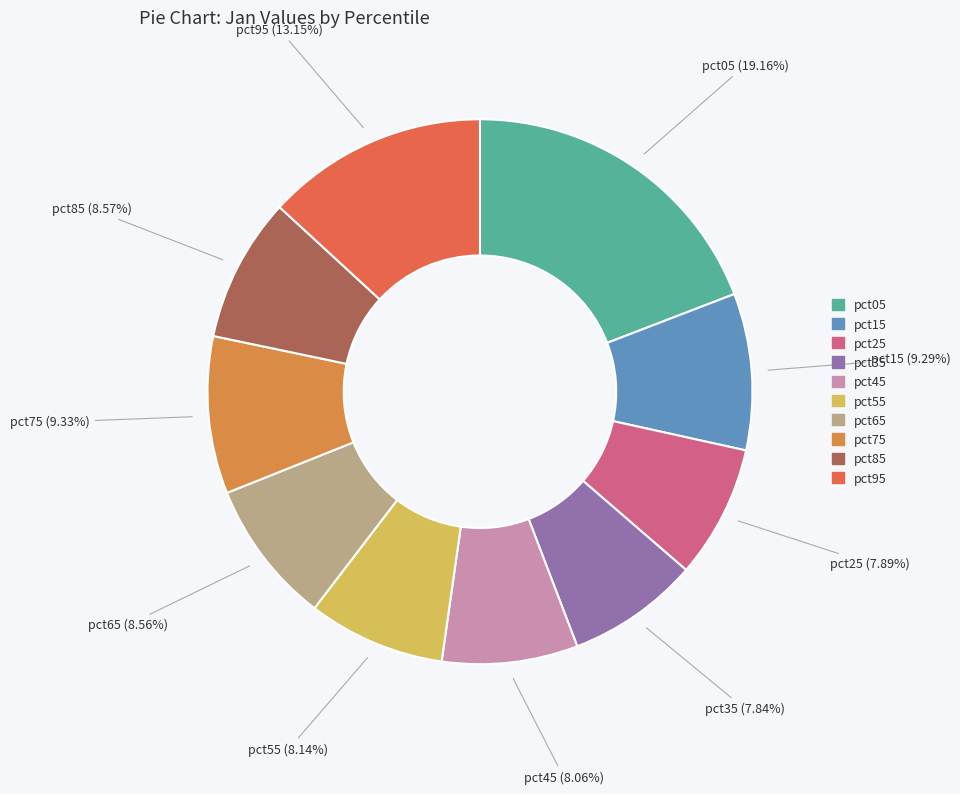

What percentage is the pct05 slice, to the nearest percent?

19%